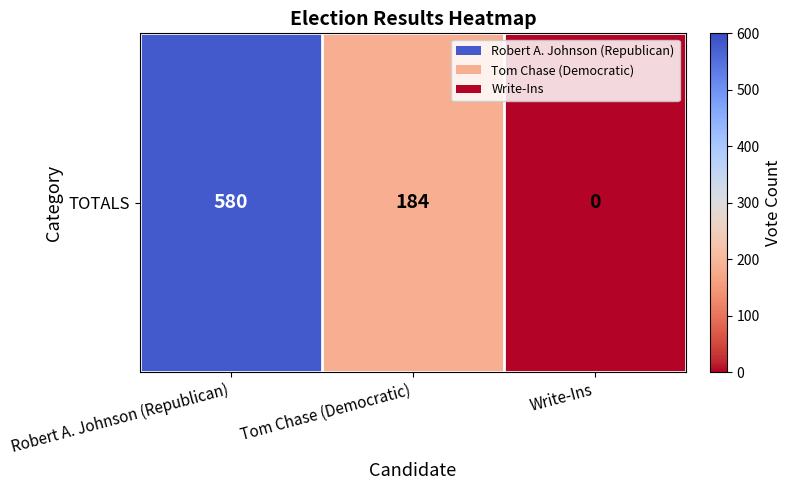

The chart shows a value of 580 at Robert A. Johnson (Republican). True or false?

True